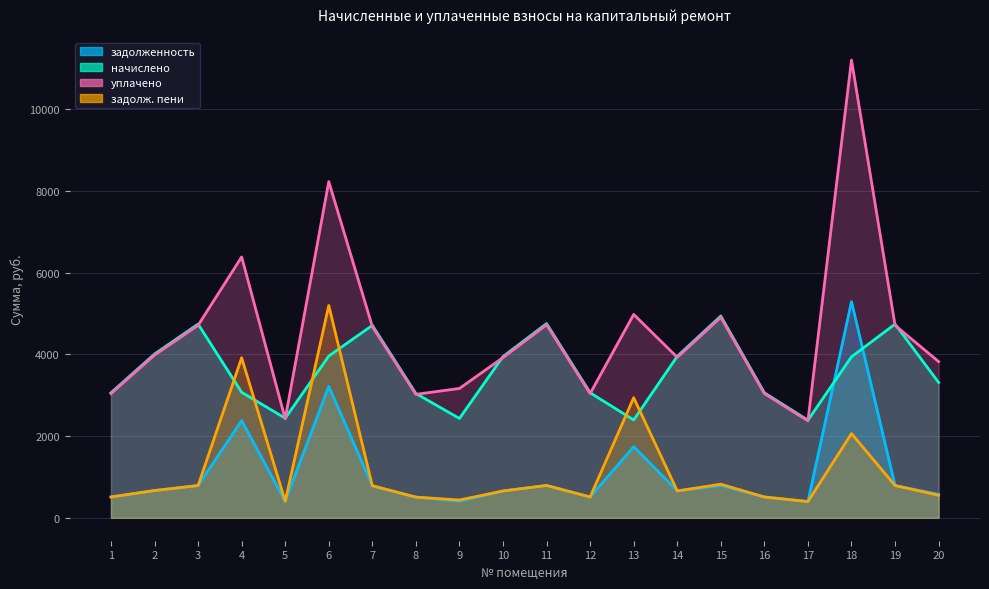

Reading right to left, list all the values displayed in this chart.

задолженность: 574.0	790.0	5291.0	398.1	509.9	791.6	658.7	1742.0	509.9	792.1	657.7	405.3	506.8	784.9	3216.0	406.3	2380.4	790.0	667.9	509.9
начислено: 3311.9	4740.1	3939.8	2388.5	3059.5	4937.1	3952.1	2394.7	3059.5	4752.4	3946.0	2431.6	3041.0	4709.3	3958.3	2437.8	3071.8	4740.1	4007.6	3059.5
уплачено: 3822.0	4710.1	11200.0	2373.4	3040.1	4905.8	3927.1	4976.4	3040.1	4722.3	3921.0	3165.4	3021.8	4679.5	8225.9	2422.3	6383.7	4710.1	3982.2	3040.1
задолж. пени: 552.0	790.0	2060.9	398.1	509.9	822.9	658.7	2939.4	509.9	792.1	657.7	435.8	506.8	784.9	5195.2	406.3	3916.3	790.0	667.9	509.9